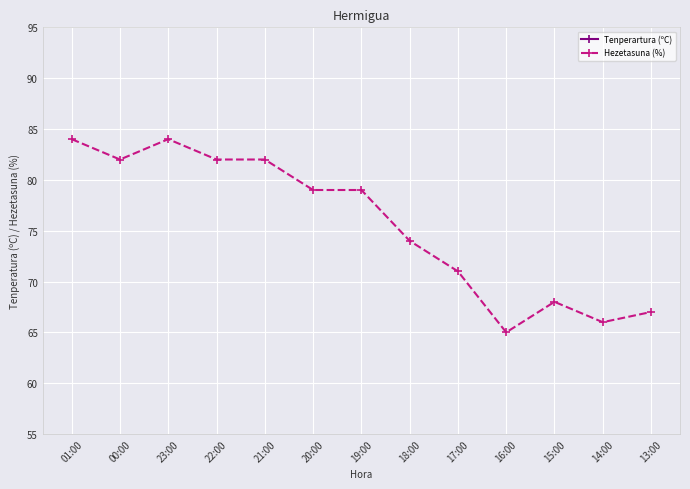

Rank the series at 22:00 from highest to lowest value.

Hezetasuna (%), Tenperartura (ºC)